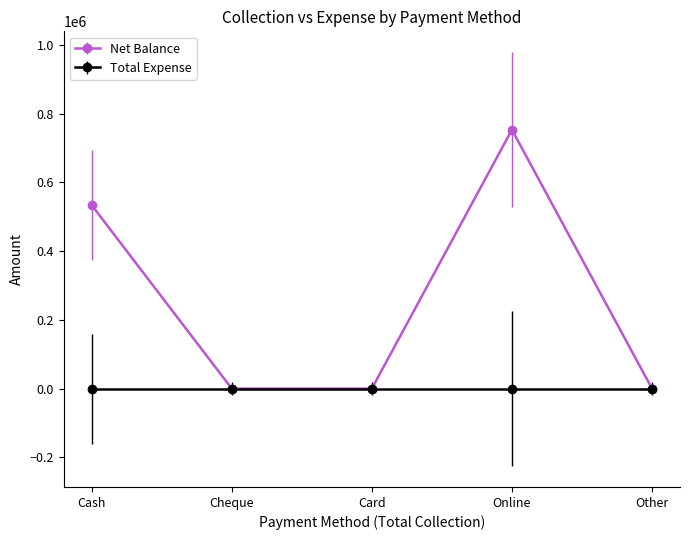

True or false: Net Balance has a value of 230006 at Card.

False